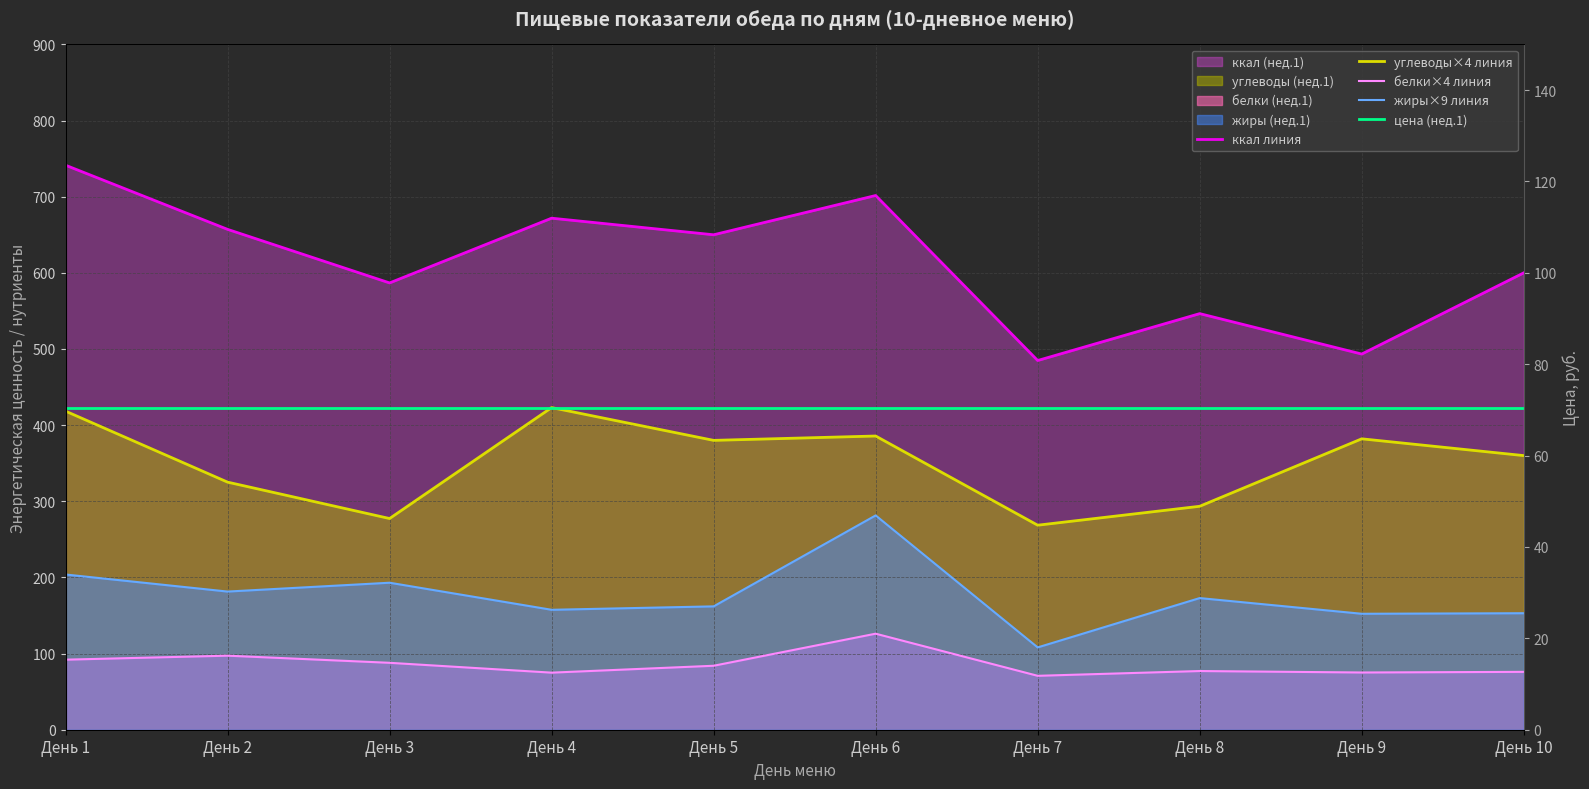

At which label does белки×4 линия first exceed 84?

День 1